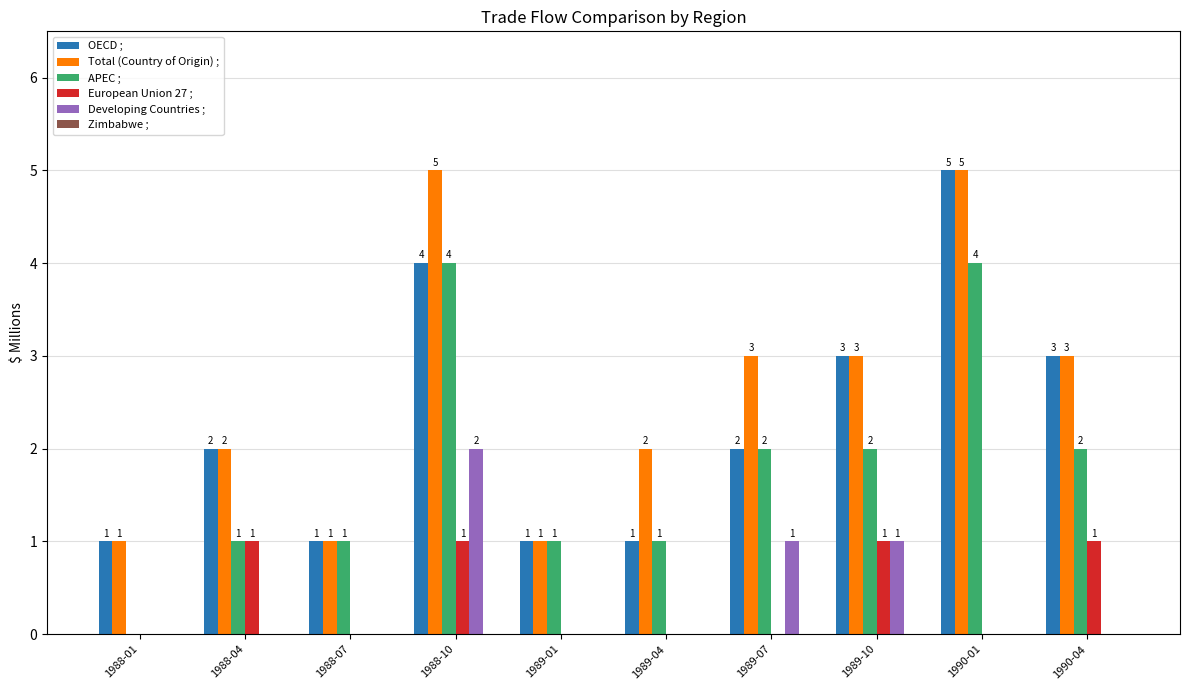

What is the sum of all OECD ; values?

23